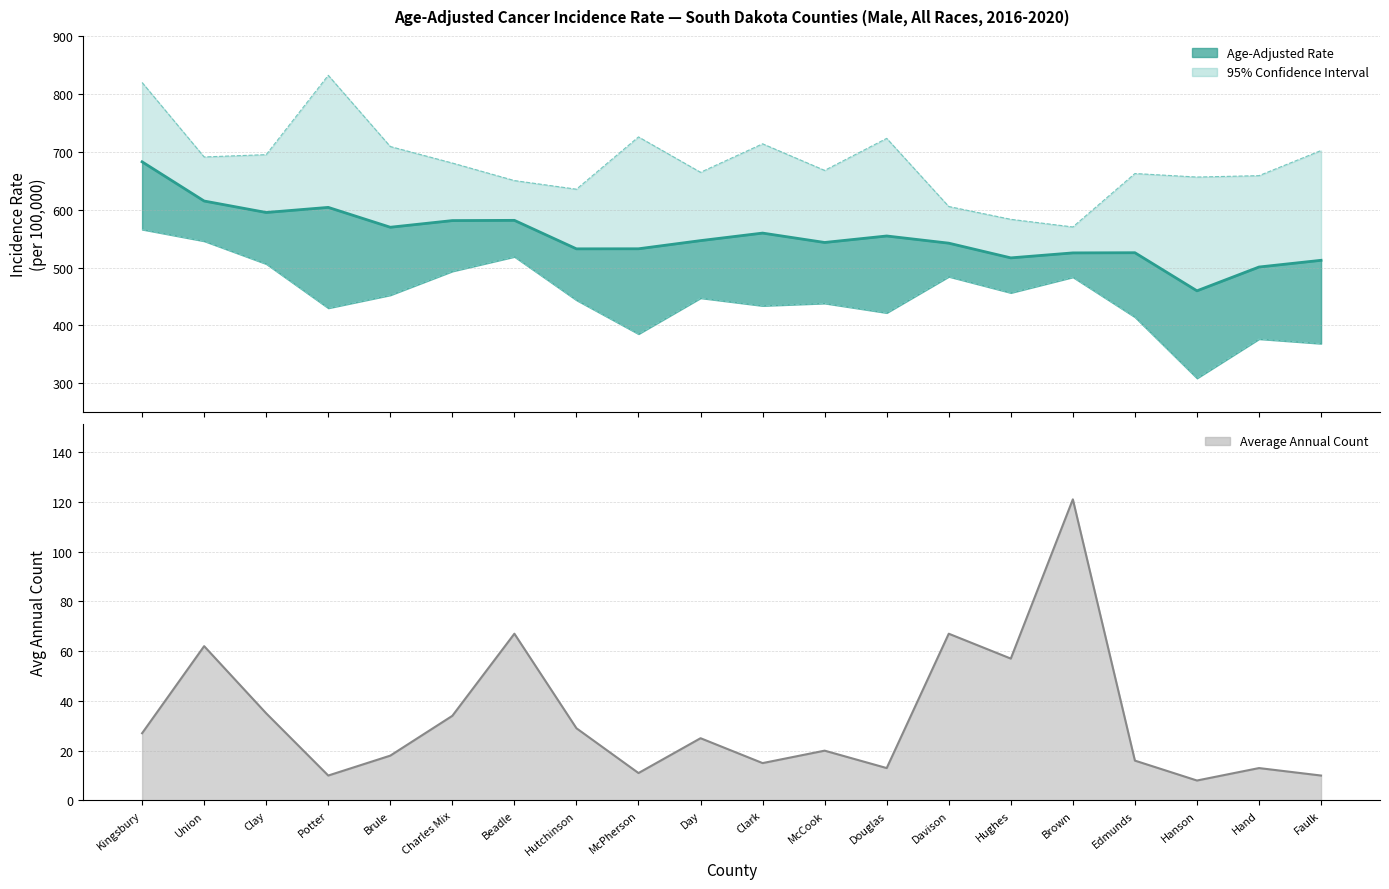

What is the approximate value of Age-Adjusted Rate at Union?

614.9